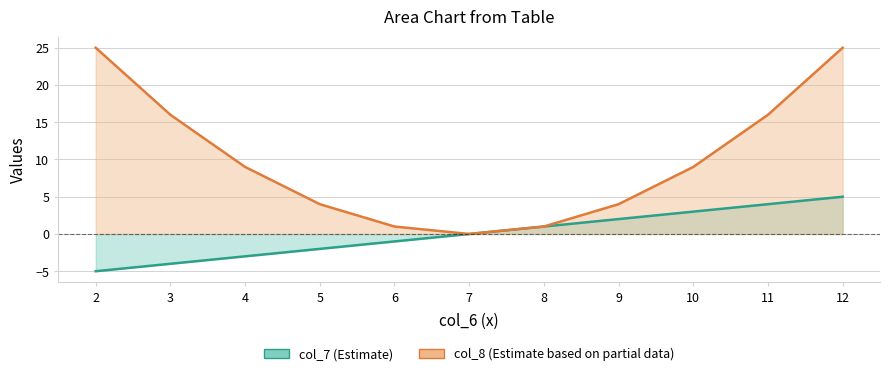

What is the smallest value displayed?

-5